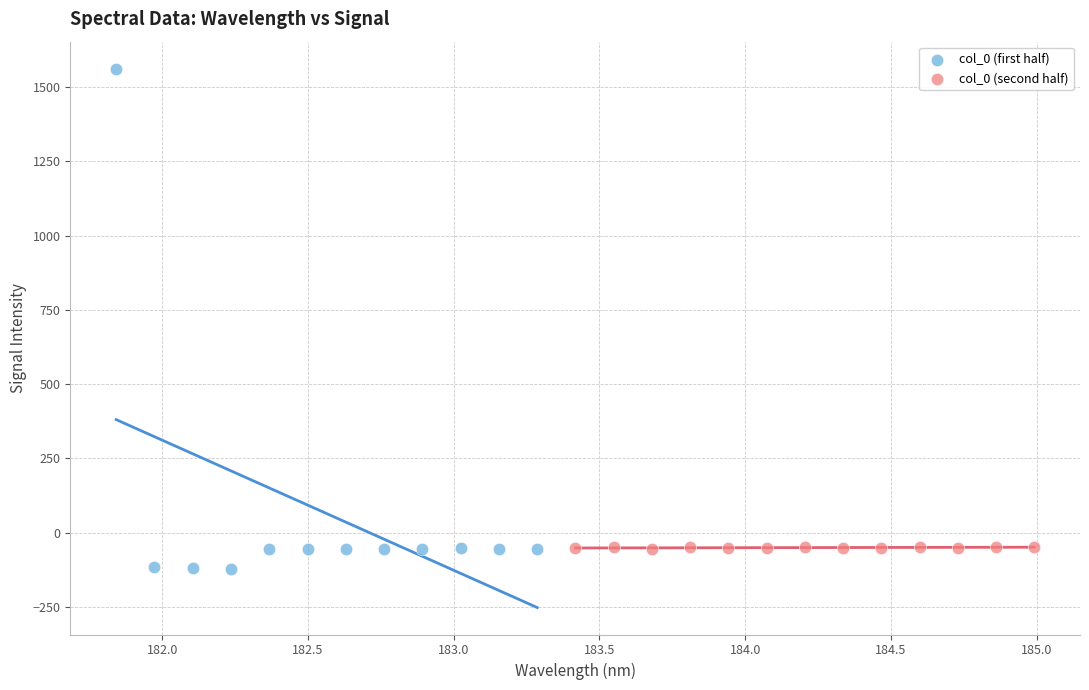

Which series has the widest spread of Y values?

col_0 (first half)